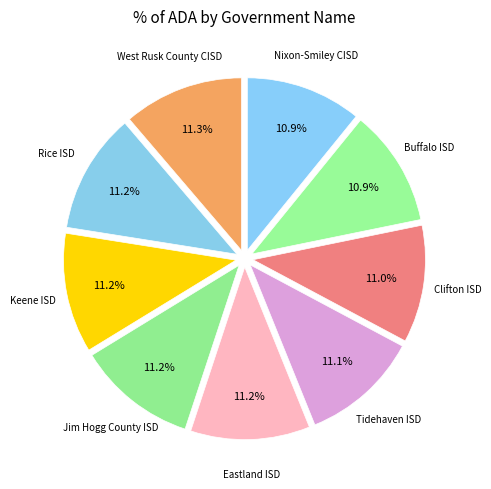

How many slices are in this pie chart?

9